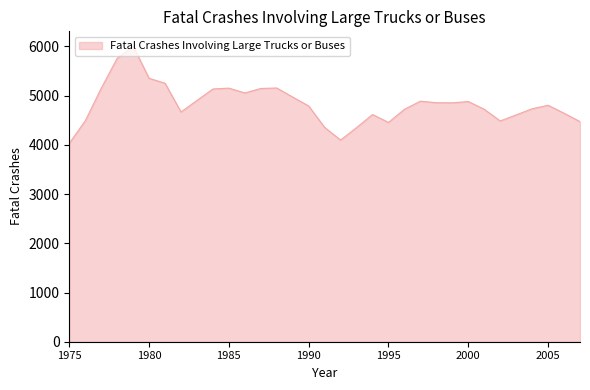

What is the greatest value displayed?

6007